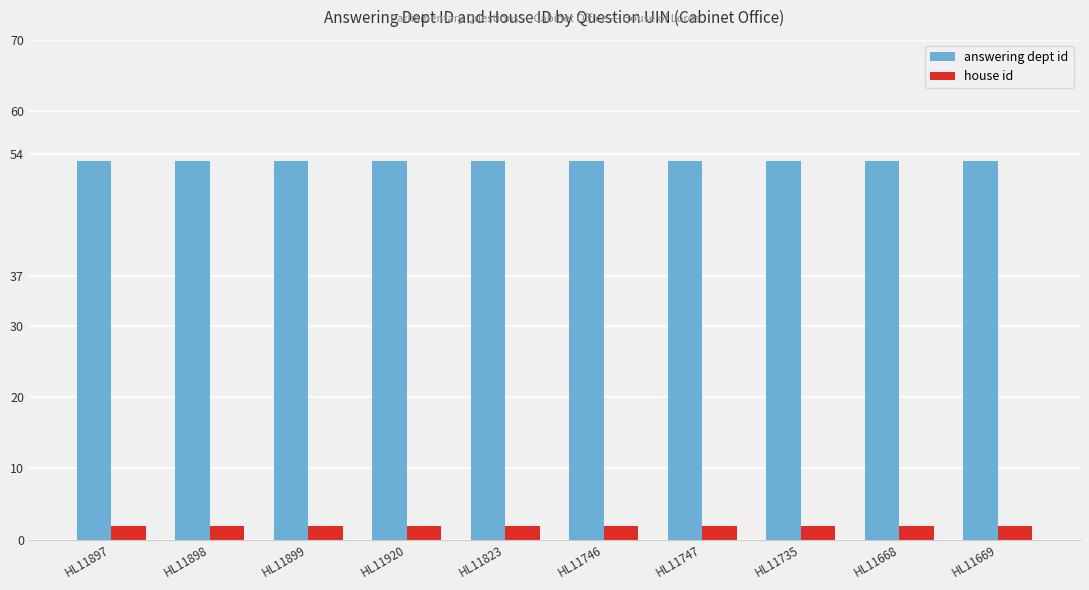

What is the greatest value displayed?

53